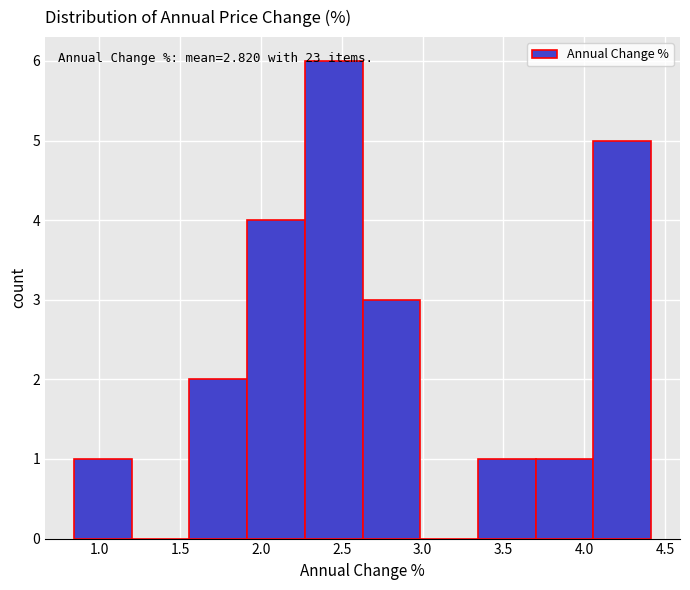

Over which range of the x-axis is the bar tallest?

2.25 to 2.65